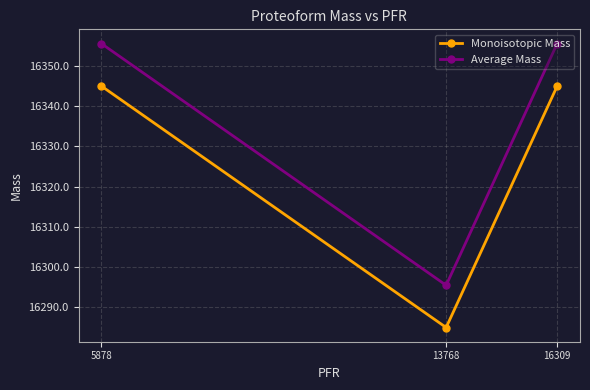

Which category has the lowest value in the Average Mass series?

13768